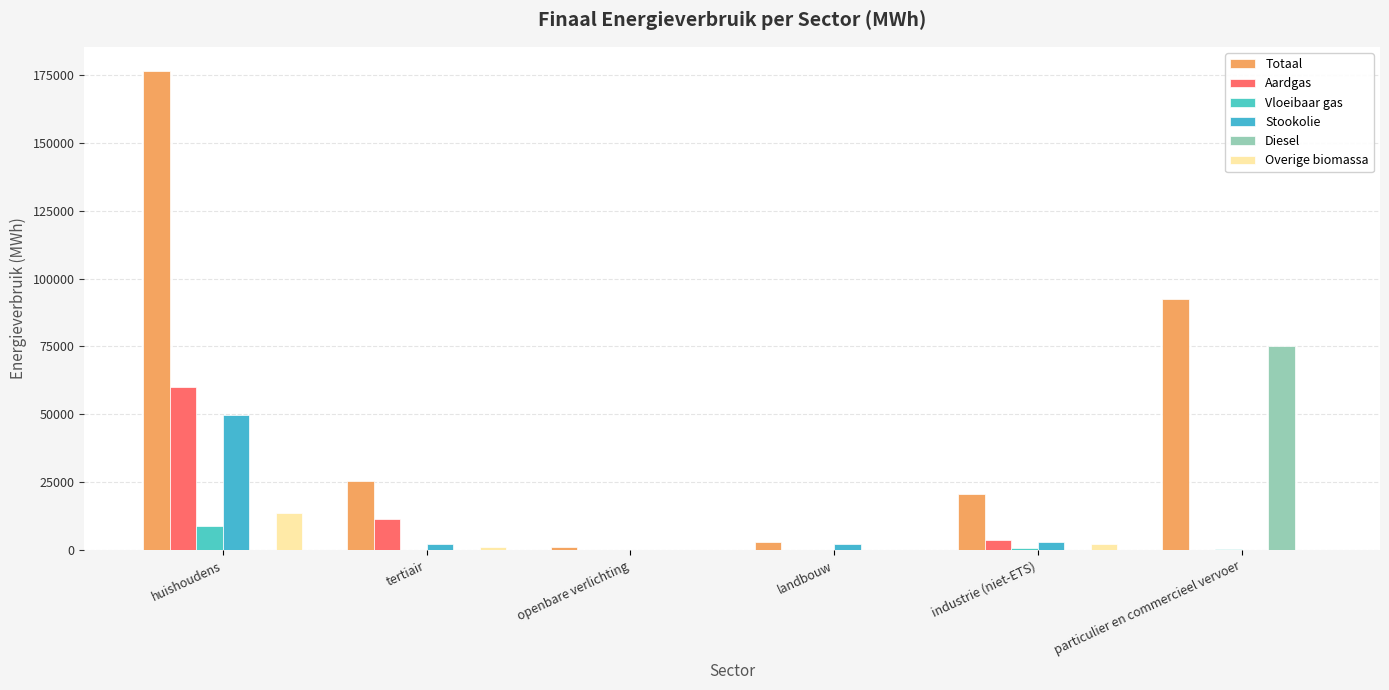

Does the chart contain stacked bars?

No